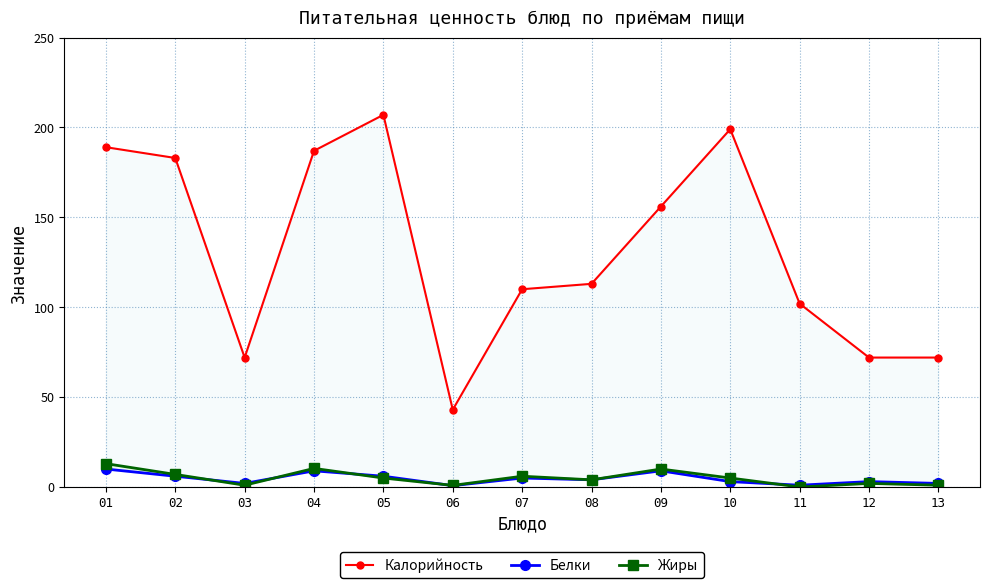

Reading left to right, what are all the values shown in this chart?

Калорийность: 01=189.0	02=183.0	03=72.0	04=187.0	05=207.0	06=43.0	07=110.0	08=113.0	09=156.0	10=199.0	11=102.0	12=72.0	13=72.0
Белки: 01=10.0	02=6.0	03=2.0	04=9.0	05=6.0	06=0.8	07=5.0	08=4.0	09=9.0	10=3.0	11=1.0	12=3.0	13=2.0
Жиры: 01=13.0	02=7.0	03=1.0	04=10.3	05=5.0	06=0.9	07=6.0	08=4.0	09=10.0	10=5.0	11=0.0	12=2.0	13=1.0